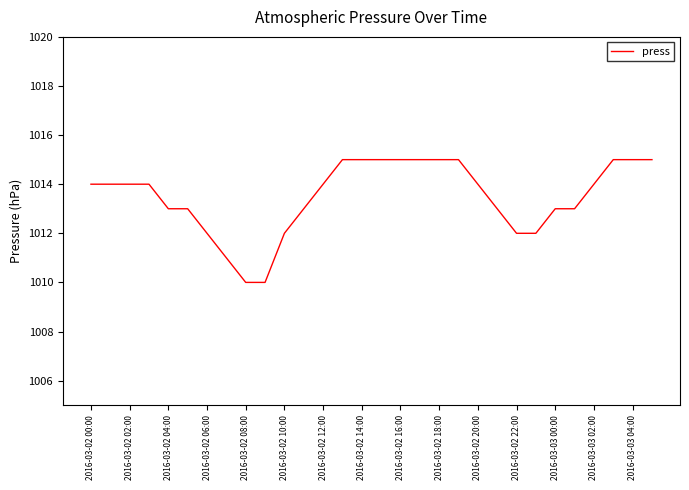

What is the difference between the maximum and minimum values?

5